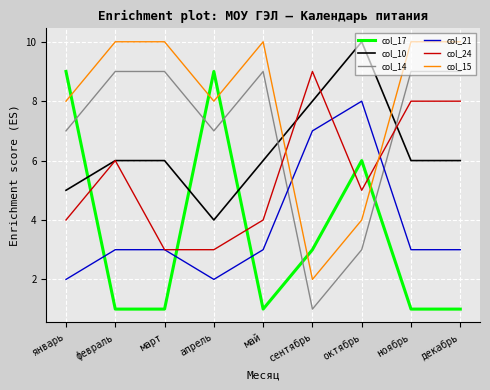

What is the difference between the highest and lowest values at март?

9